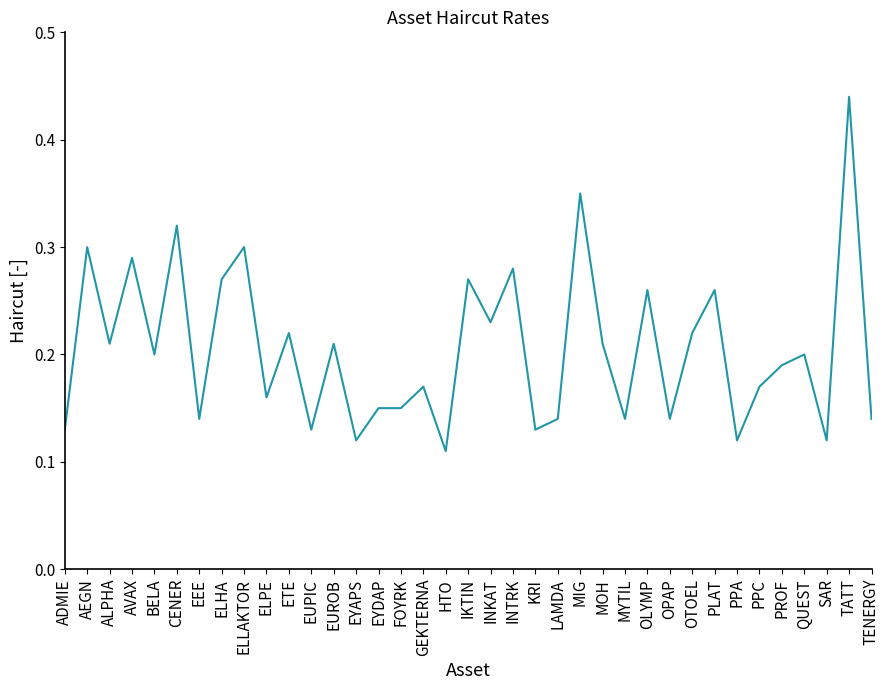

True or false: the data shows 0.1 at AEGN.

False